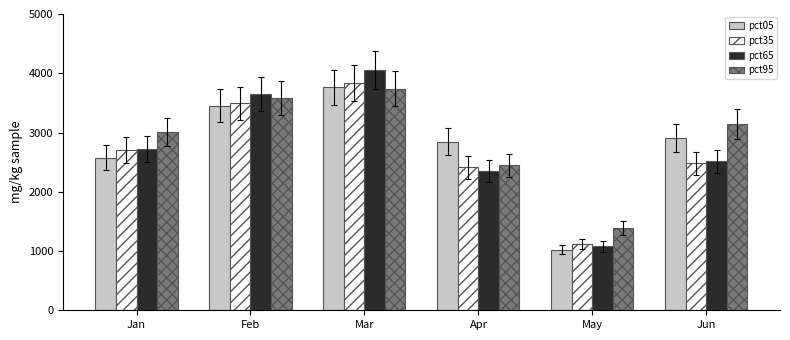

What is the average value of the pct35 series?

2673.4